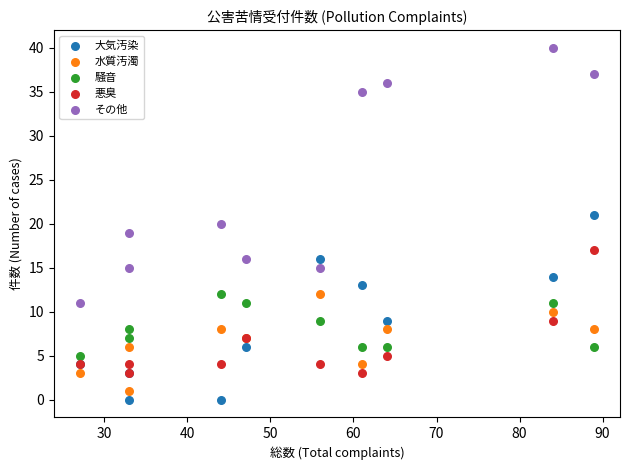

Which series contains the lowest Y value?

大気汚染